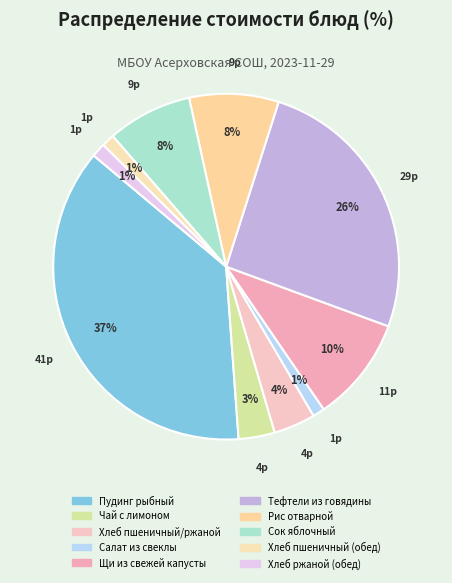

What percentage is the Хлеб пшеничный/ржаной slice, to the nearest percent?

4%